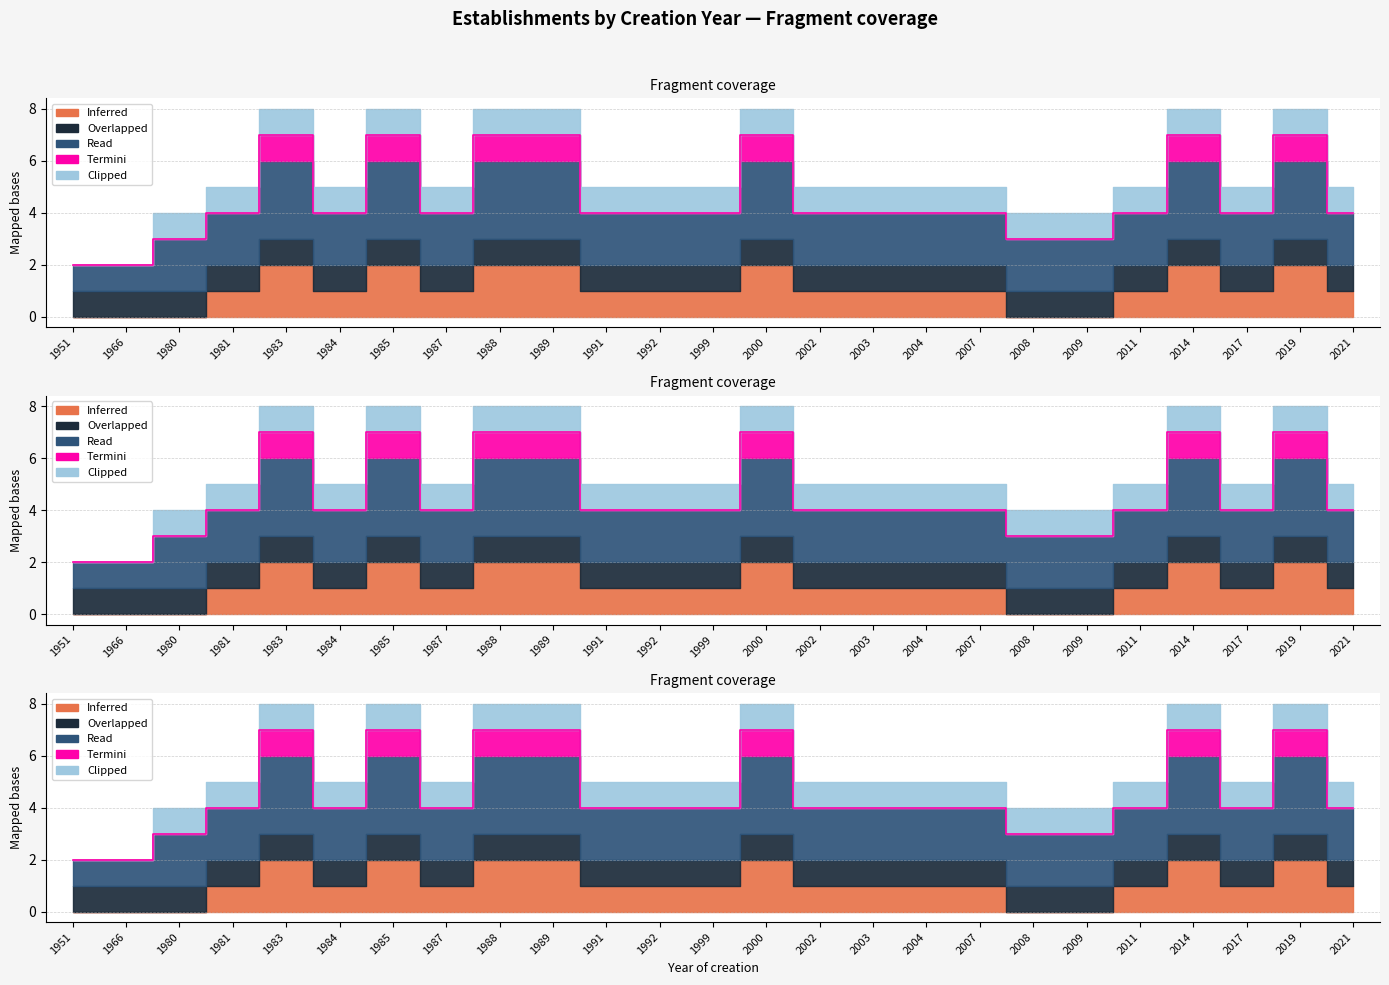

What is the maximum value for Overlapped?

1